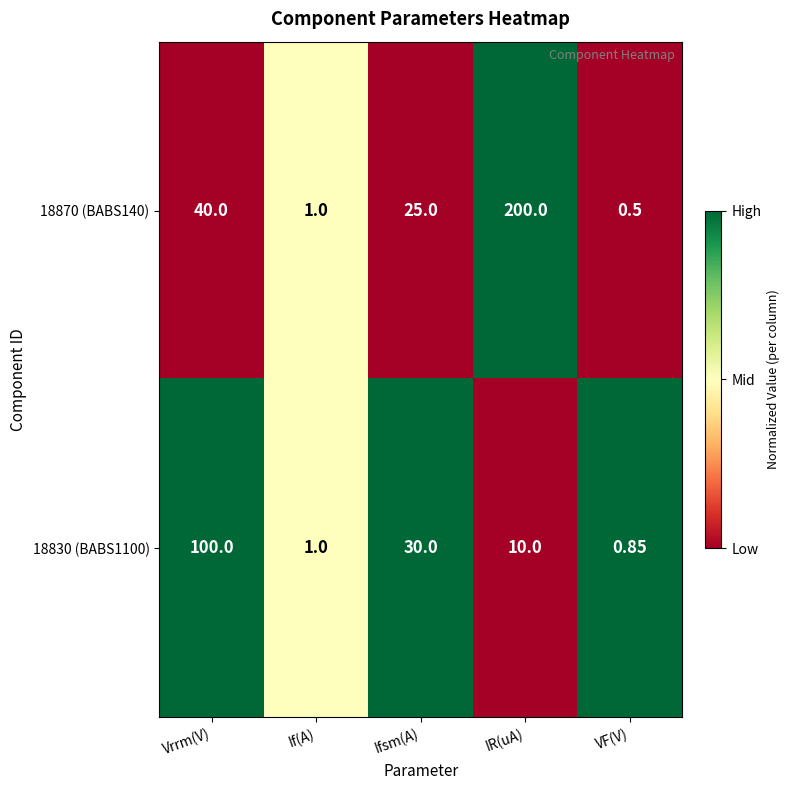

How many data points in 18870 (BABS140) are less than 25?

2